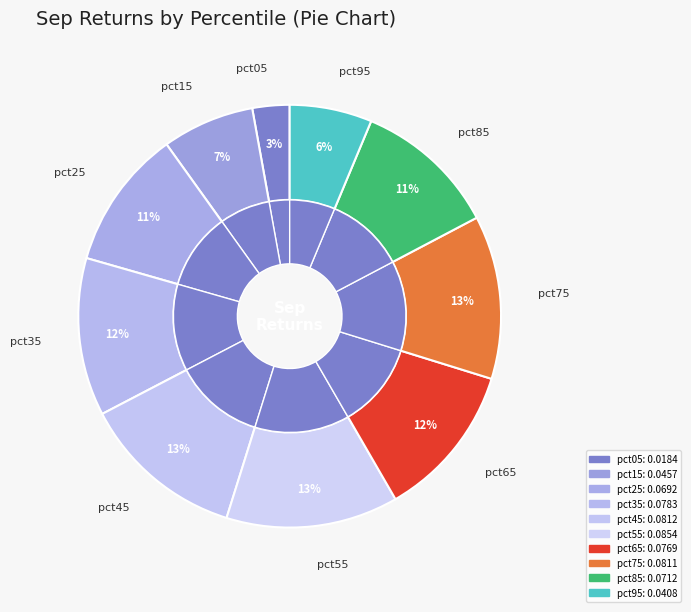

The pct85 slice represents 11% of the pie. True or false?

True